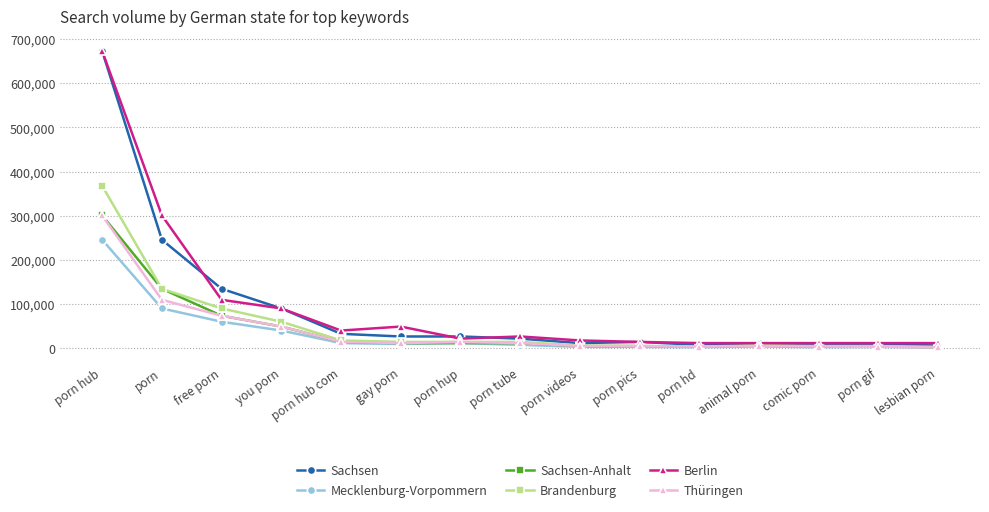

Where is Brandenburg nearest to the value 185800?

porn